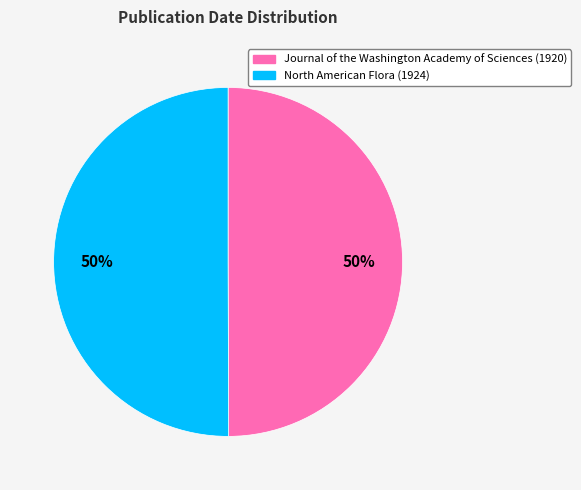

Combined, do Journal of the Washington Academy of Sciences (1920) and North American Flora (1924) account for over 50%?

Yes